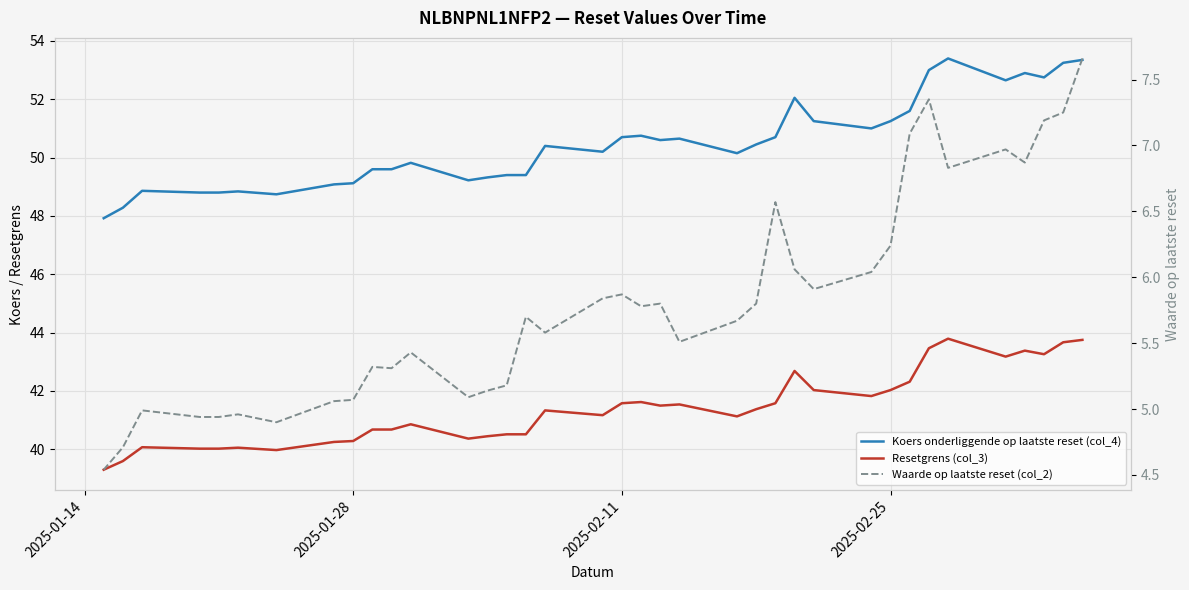

What are all the series names shown in the legend?

Koers onderliggende op laatste reset (col_4), Resetgrens (col_3), Waarde op laatste reset (col_2)